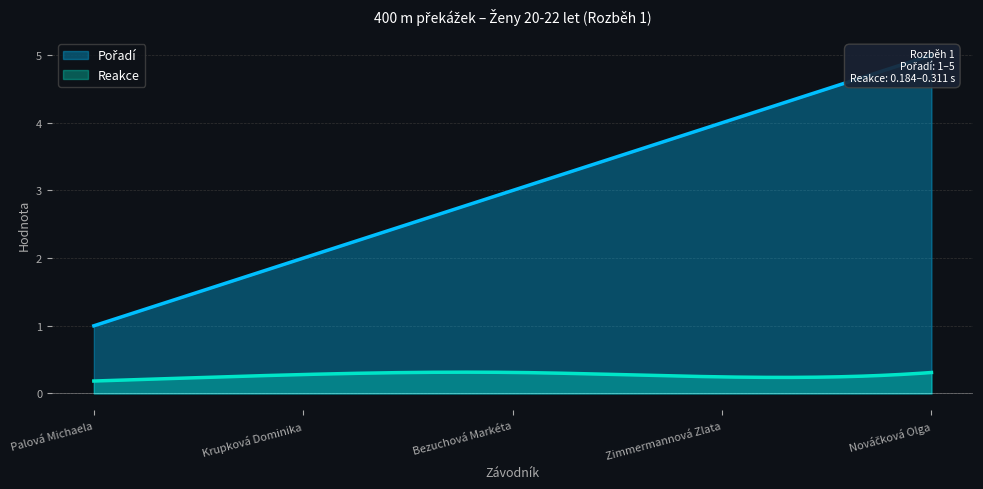

Reading left to right, what are all the values shown in this chart?

Pořadí: Palová Michaela=1.0	Krupková Dominika=2.0	Bezuchová Markéta=3.0	Zimmermannová Zlata=4.0	Nováčková Olga=5.0
Reakce: Palová Michaela=0.2	Krupková Dominika=0.3	Bezuchová Markéta=0.3	Zimmermannová Zlata=0.2	Nováčková Olga=0.3